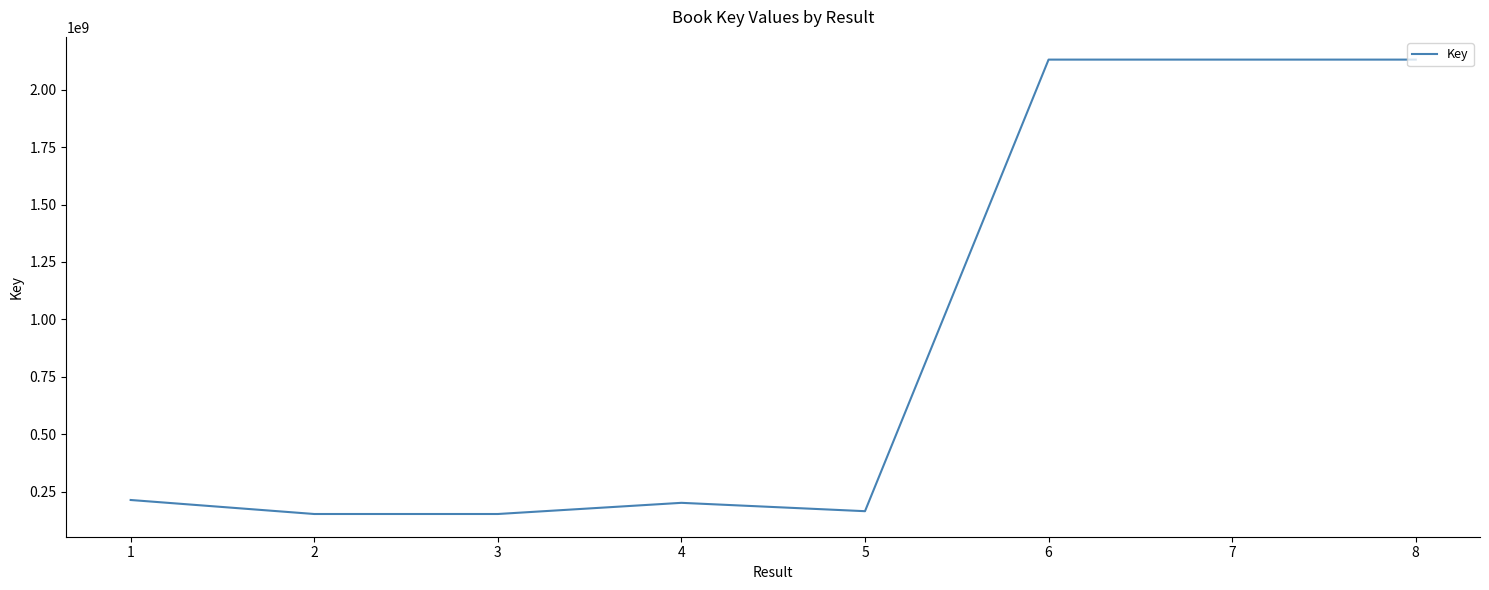

How many values are below 214578017?

4